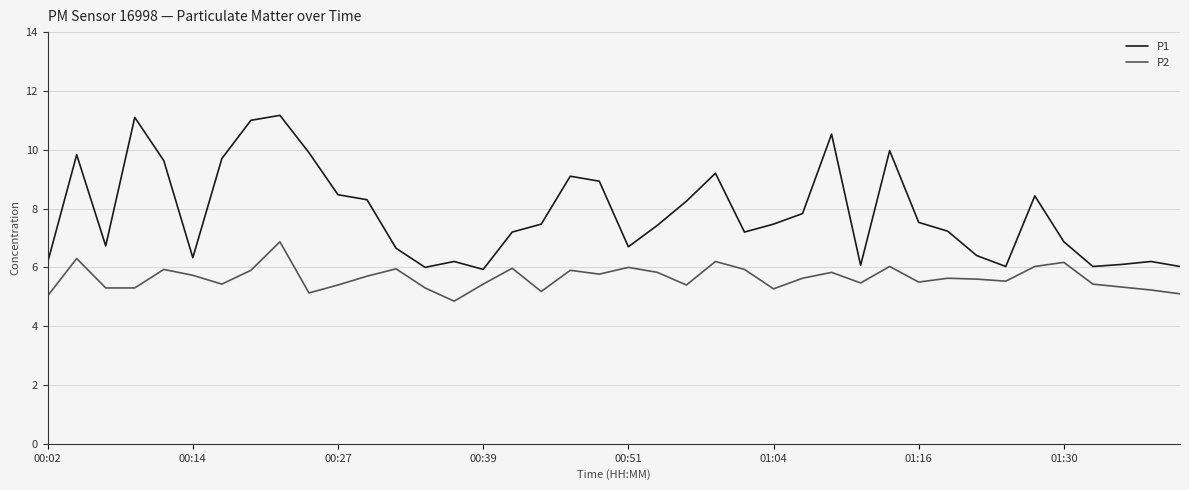

Which series has the largest range (max minus min)?

P1